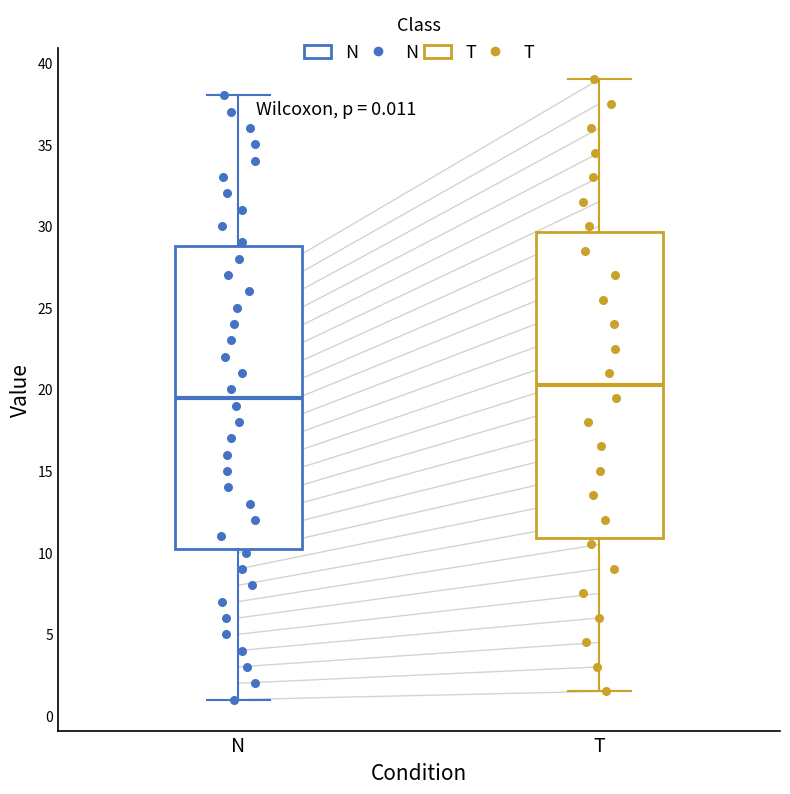

Which box's median line is the highest?

T